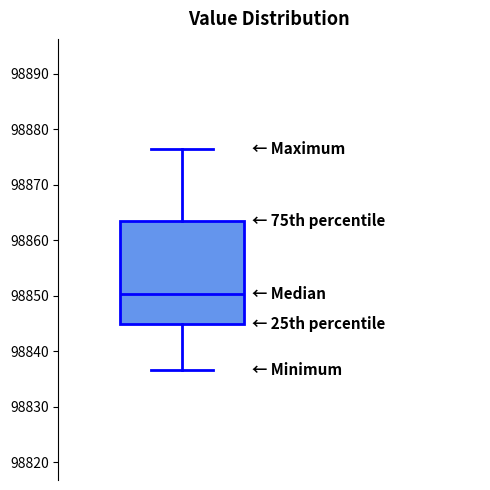

Transcribe this box plot: give where the median line is, the range the box spans, and where the two whiskers end, as read against the y-axis. The values are not printed on the chart, so give them approximately, as read against the axis.

median 98850, box 98845 to 98864, whiskers 98837 to 98876